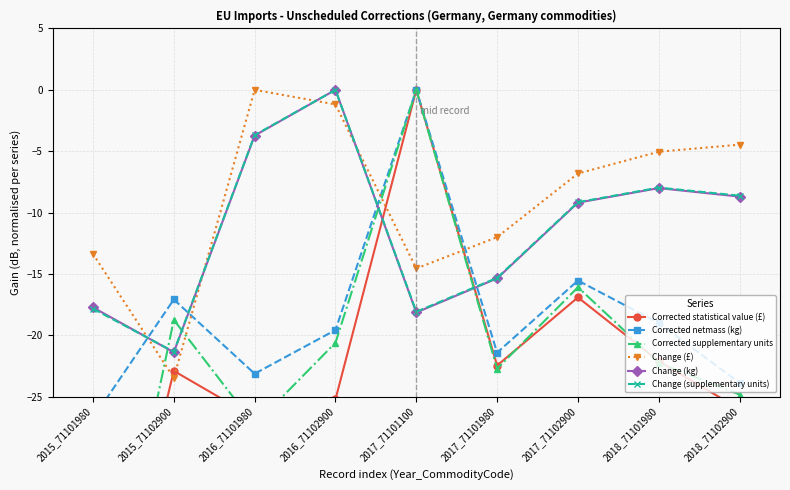

At 2018_71101980, list the series in order from largest to smallest.

Change (£), Change (supplementary units), Change (kg), Corrected netmass (kg), Corrected statistical value (£), Corrected supplementary units